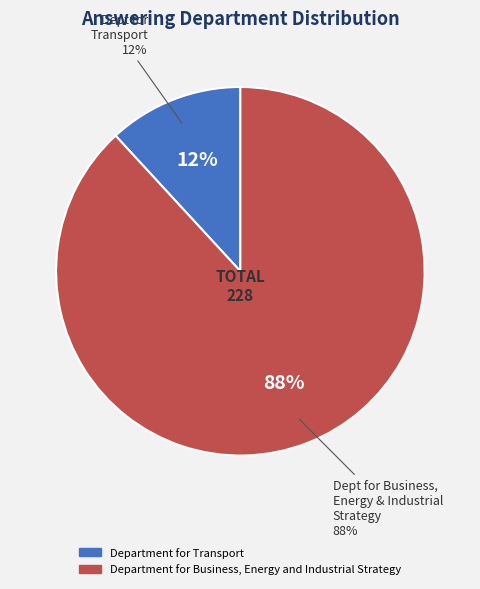

How many slices are in this pie chart?

2